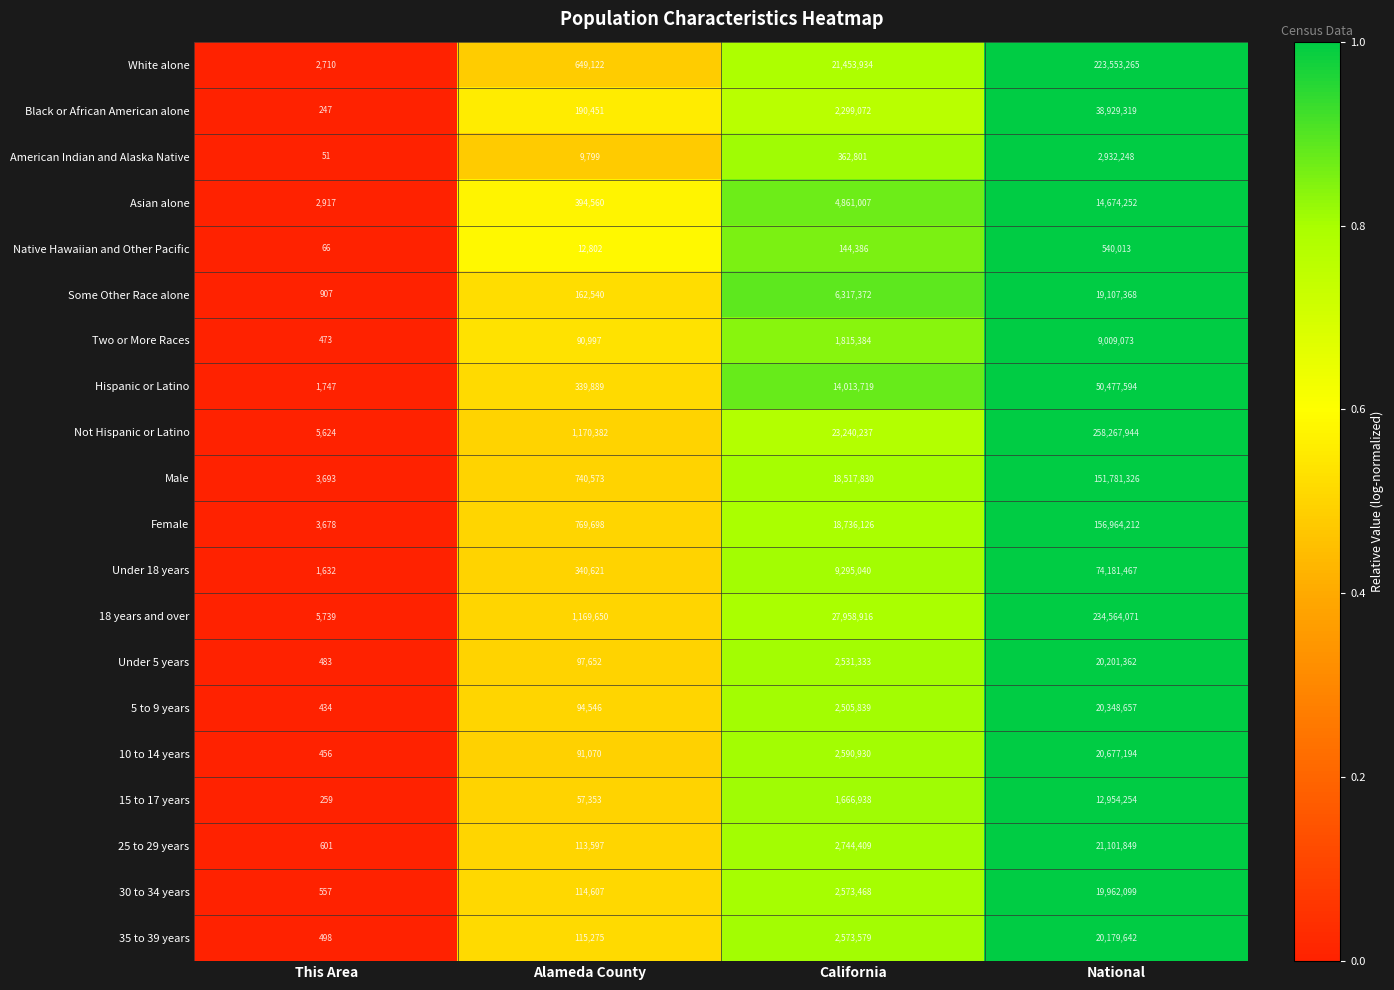

What is the total value across all series at National?

1370407209